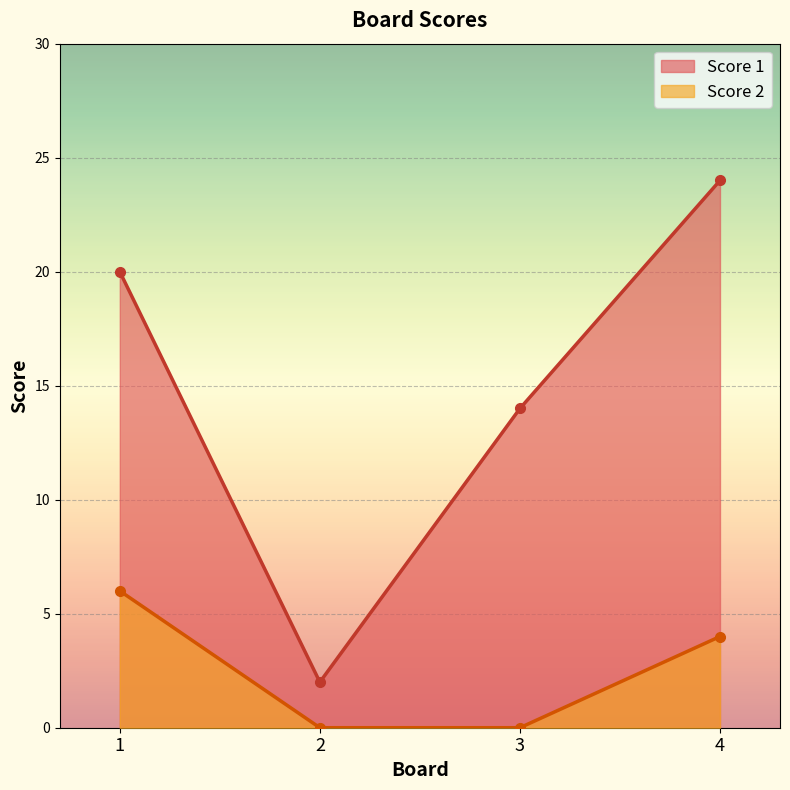

At which category does Score 1 reach its first local valley?

2